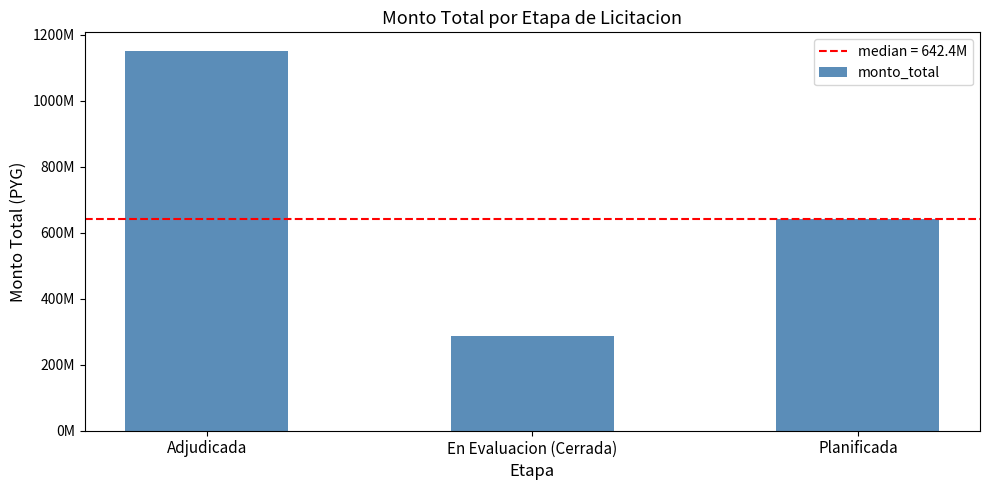

Read the value at Adjudicada.

1149389554